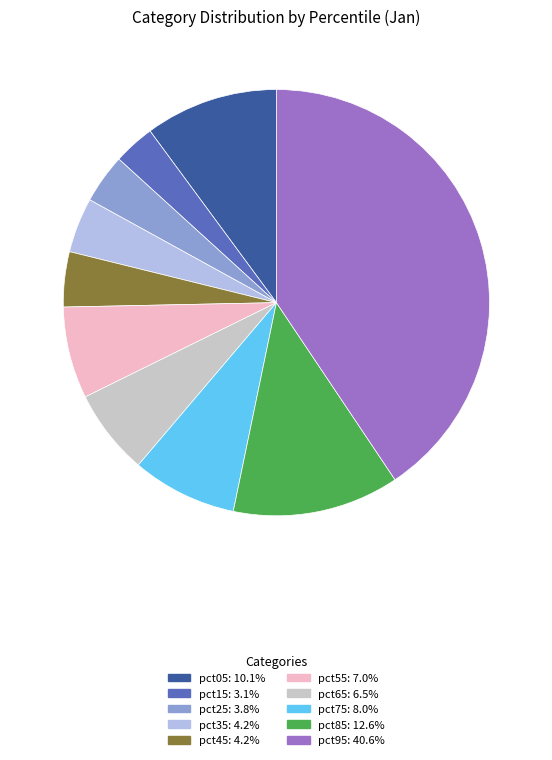

Is it true that pct45 is 4% of the pie?

True